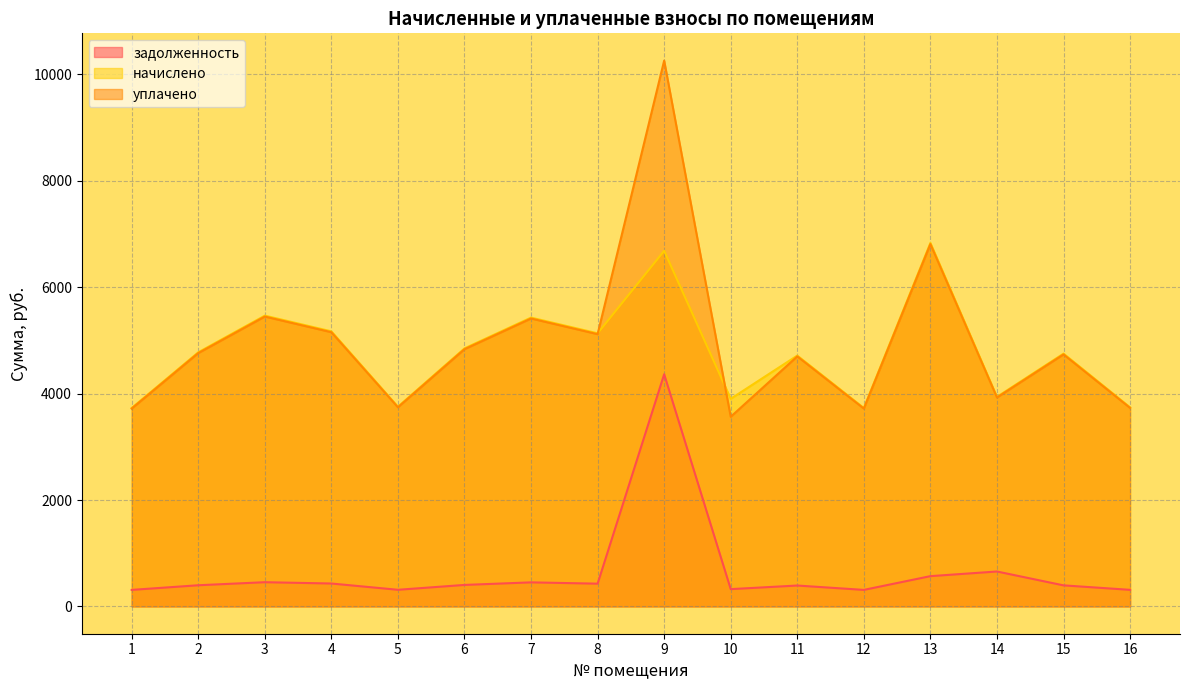

What is the difference between the highest and lowest values at 7?

4977.2